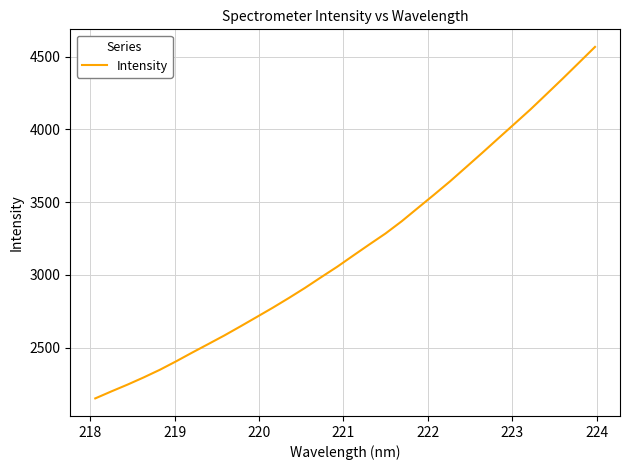

True or false: the data has more than 0 interior local peaks.

False